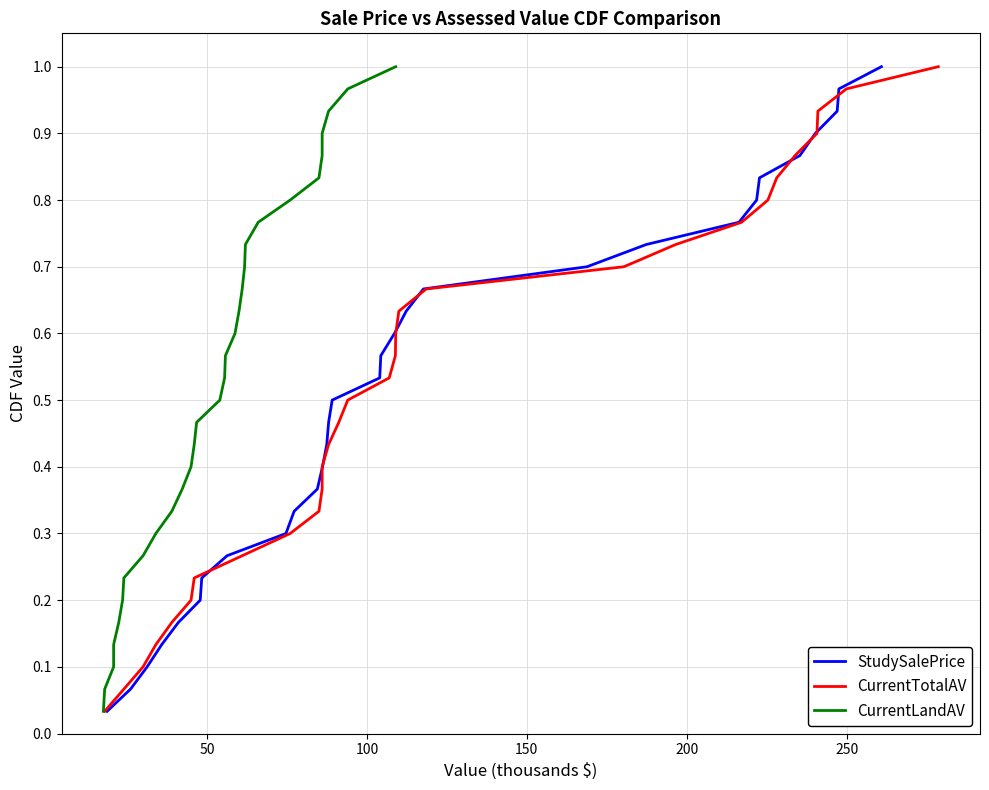

What is the sum of all StudySalePrice values?

15.5